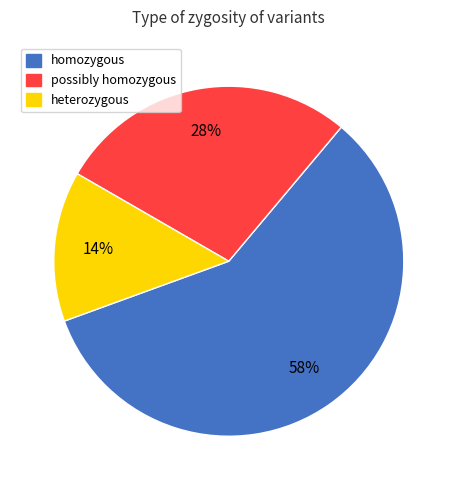

To the nearest percent, what percentage of the pie is homozygous?

58%